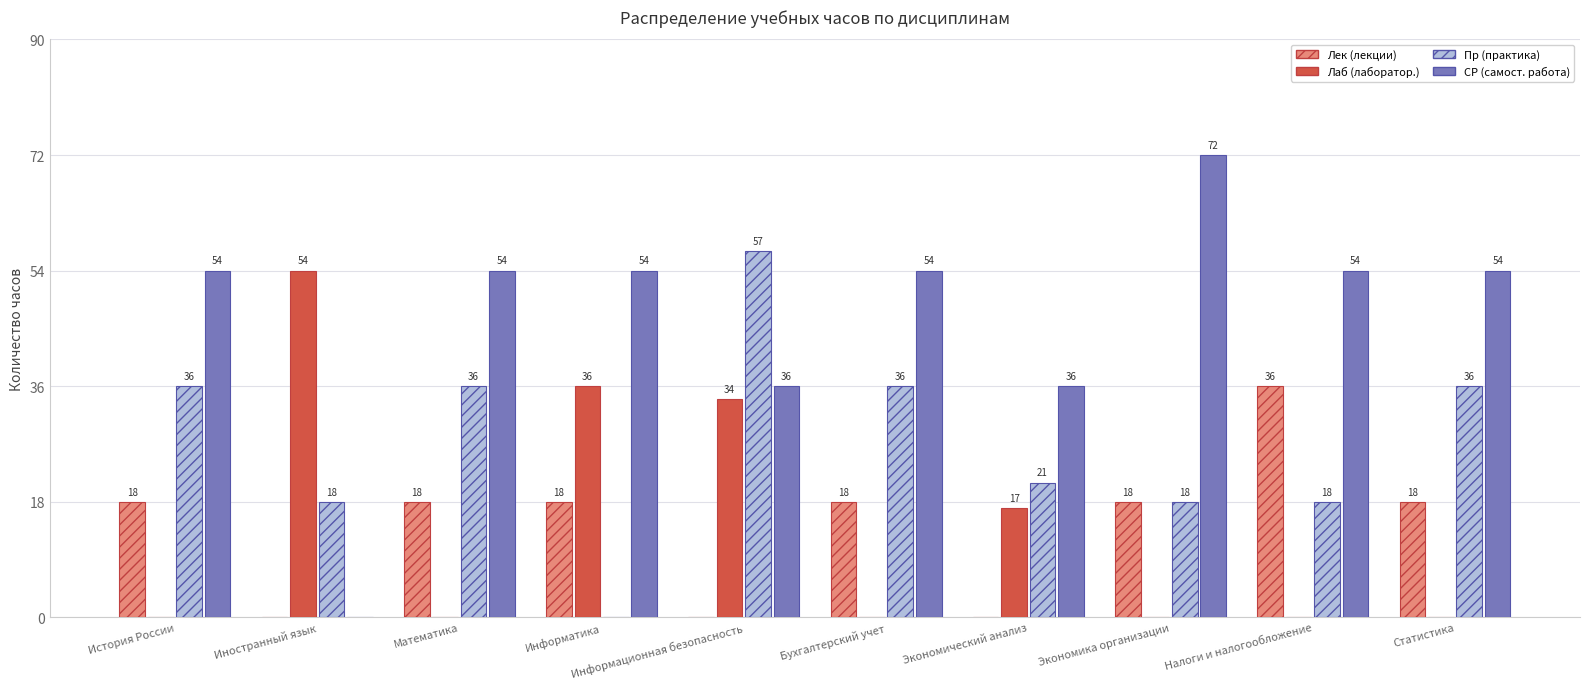

At which category does the chart reach its peak across all series?

Экономика организации